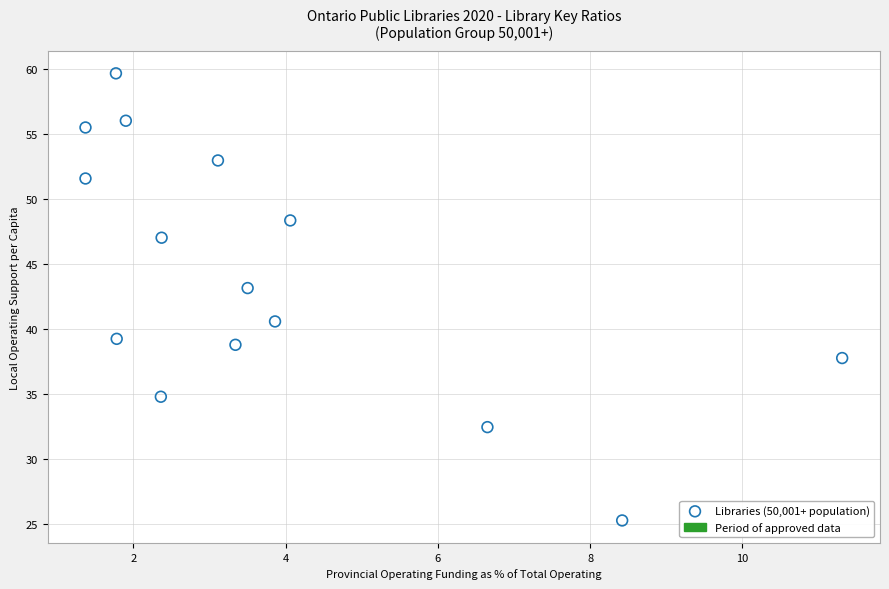

What is the range of Y values (max minus min)?

34.4